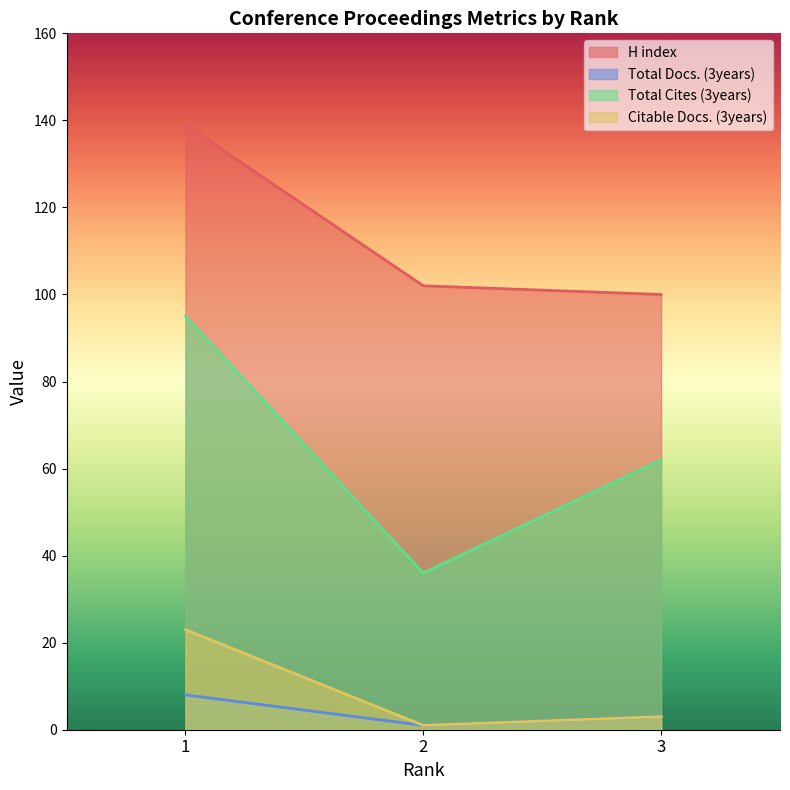

How many values in the Total Docs. (3years) series are below 3?

1